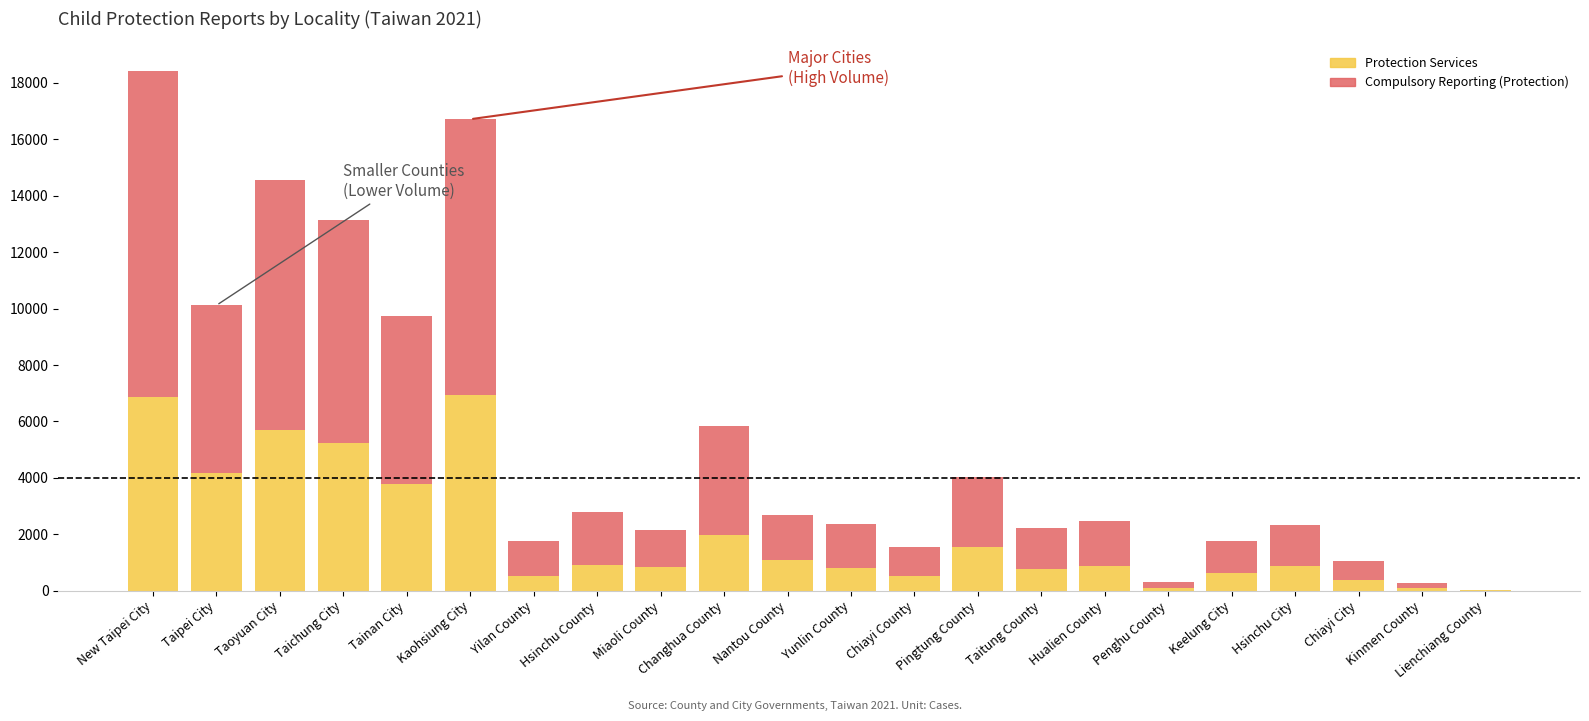

What is the sum of the Protection Services values at Keelung City and Taoyuan City?

6301